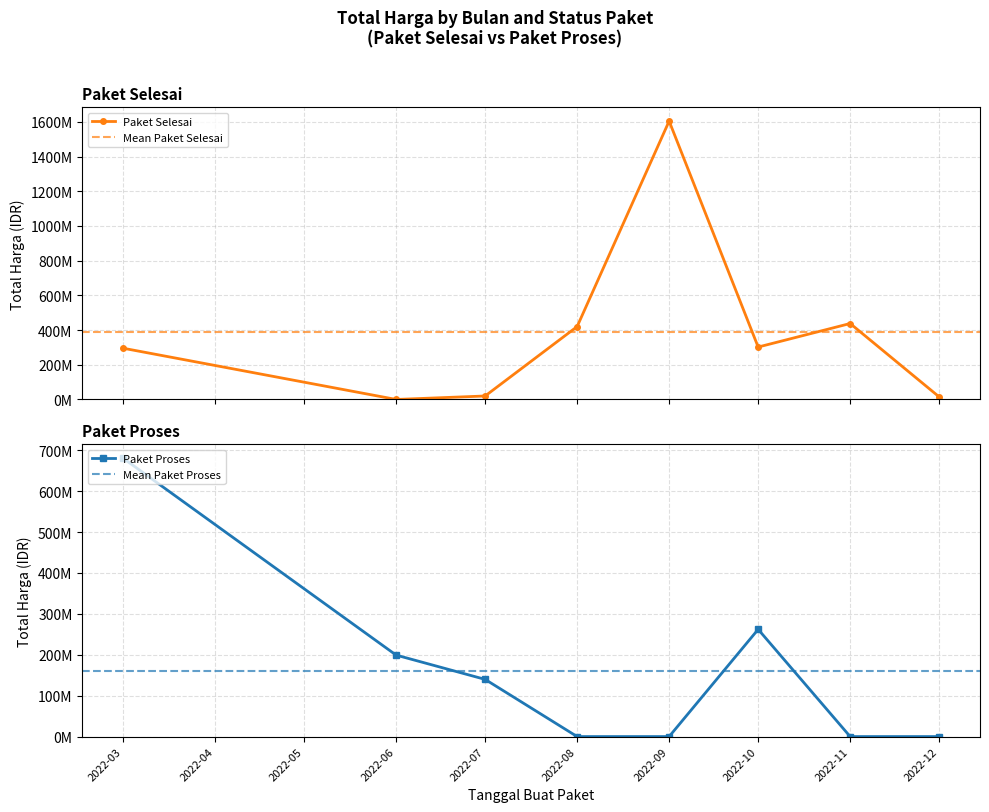

Is it true that Paket Selesai equals 19489118 at 2022-08?

False